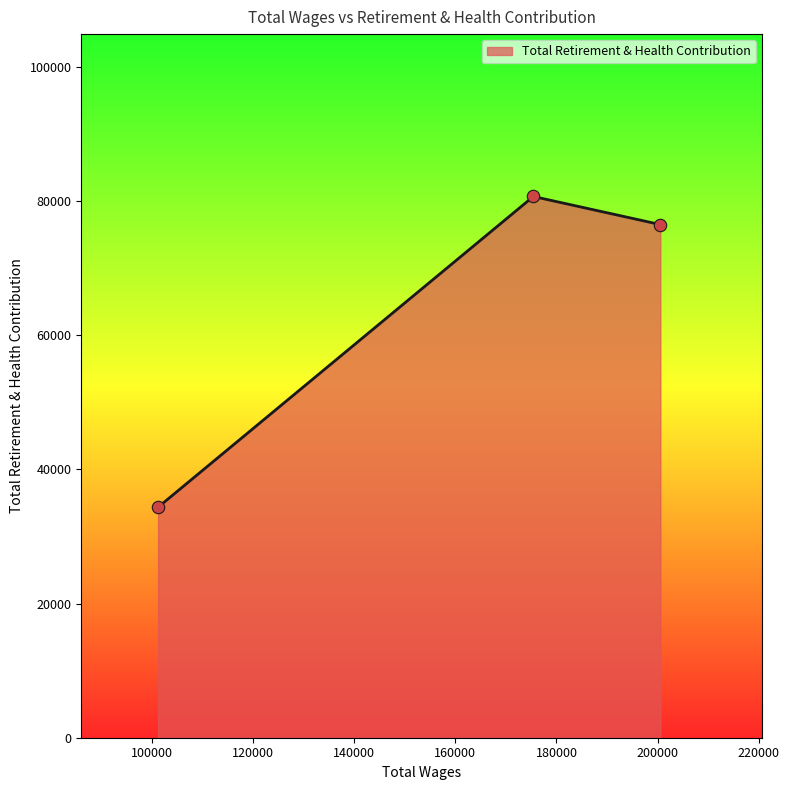

What is the difference between the second highest and minimum values?

42153